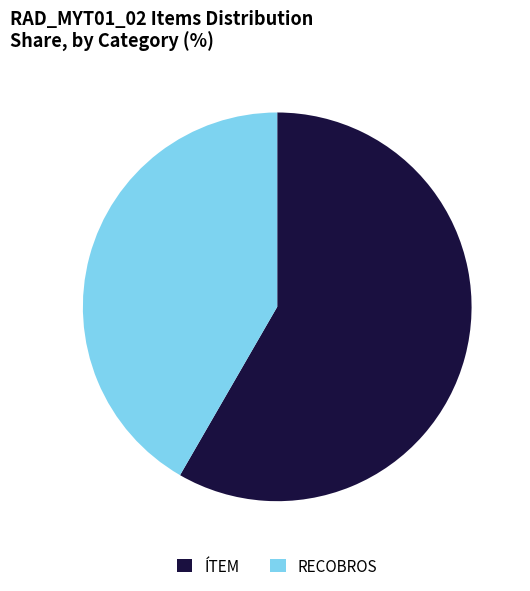

Which has a higher value, ÍTEM or RECOBROS?

ÍTEM